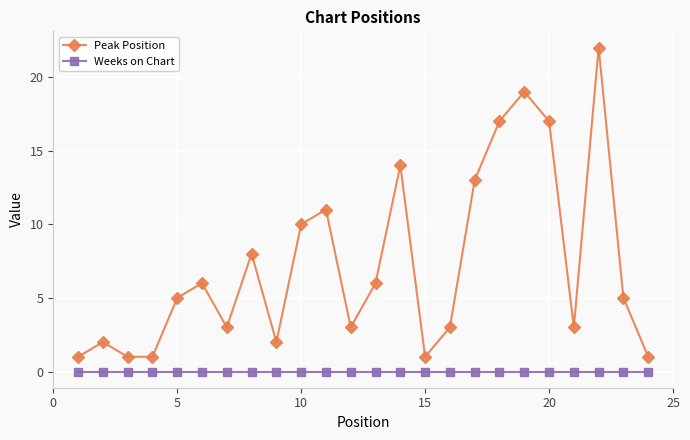

What are all the series names shown in the legend?

Peak Position, Weeks on Chart